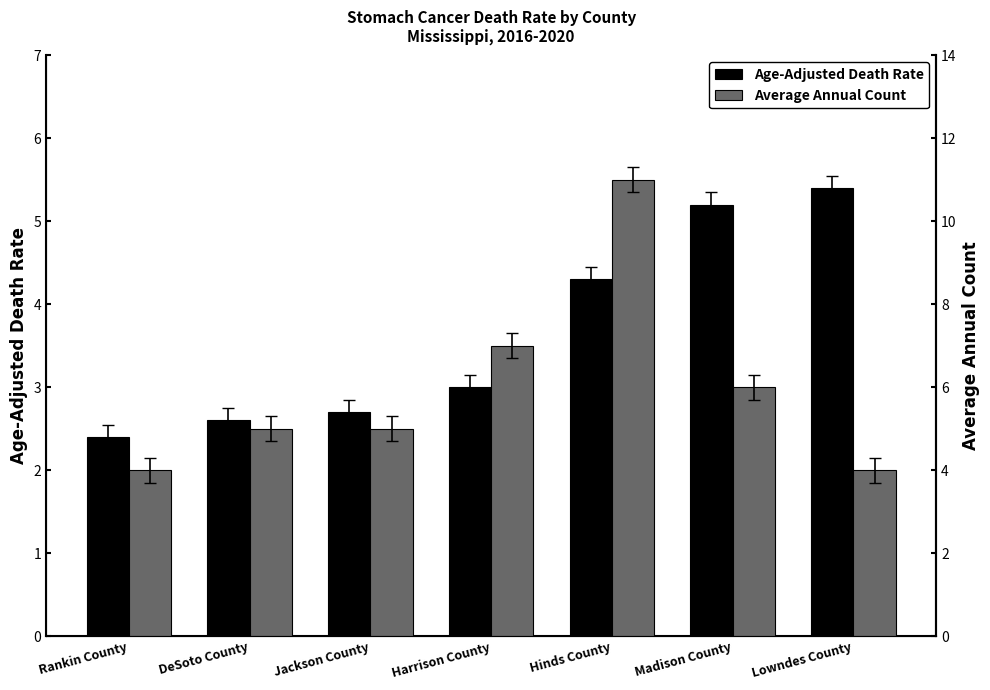

Which category has the lowest value in the Average Annual Count series?

Rankin County